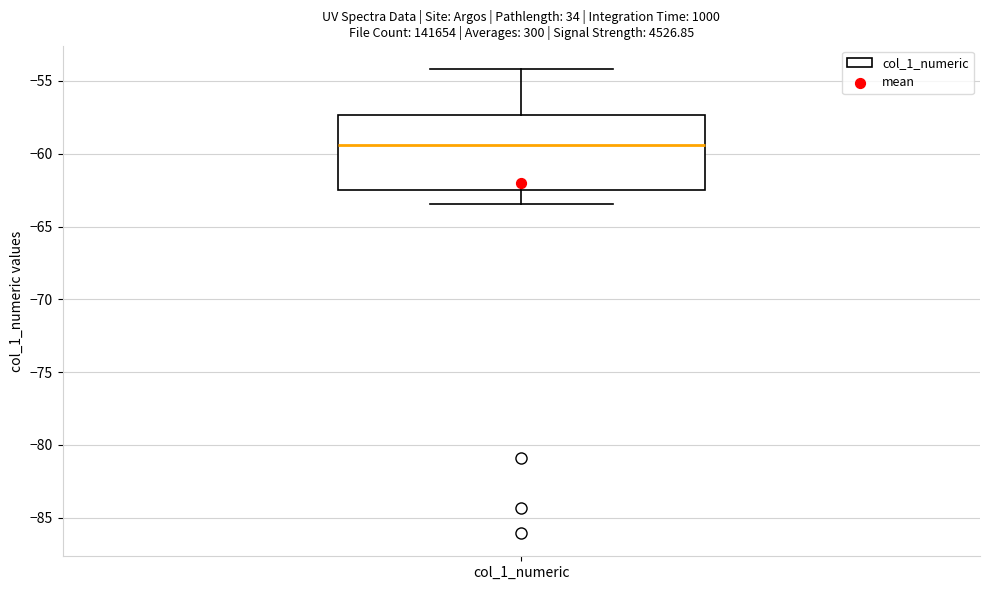

Read this box plot against the y-axis: the position of the median line, the range covered by the box, and the ends of both whiskers. The values are not printed on the chart, so give them approximately, as read against the axis.

median -59.5, box -62.5 to -57.5, whiskers -63.5 to -54.0